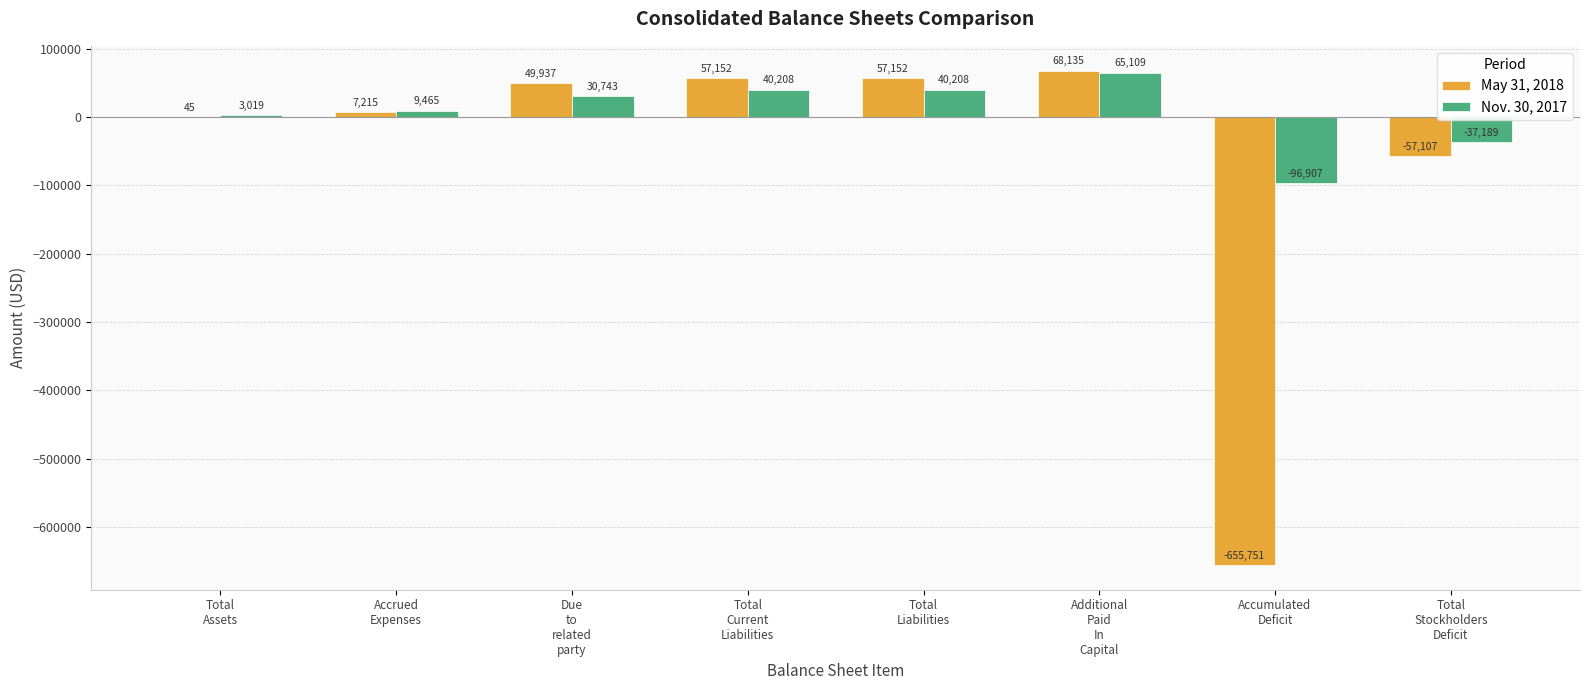

What is the maximum value for May 31, 2018?

68135